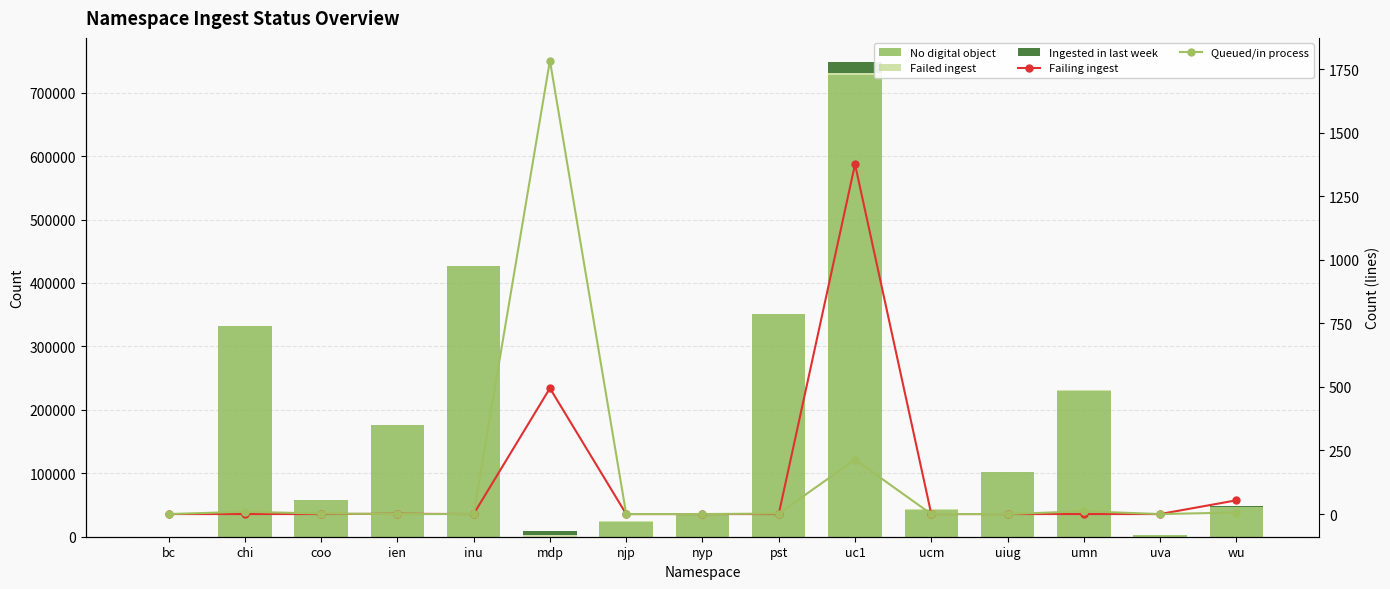

What is the average value of the Ingested in last week series?

1816